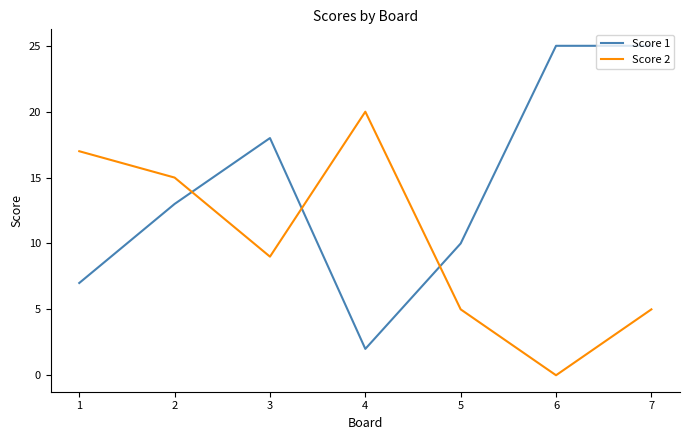

What is the sum of the Score 2 values at 7 and 5?

10